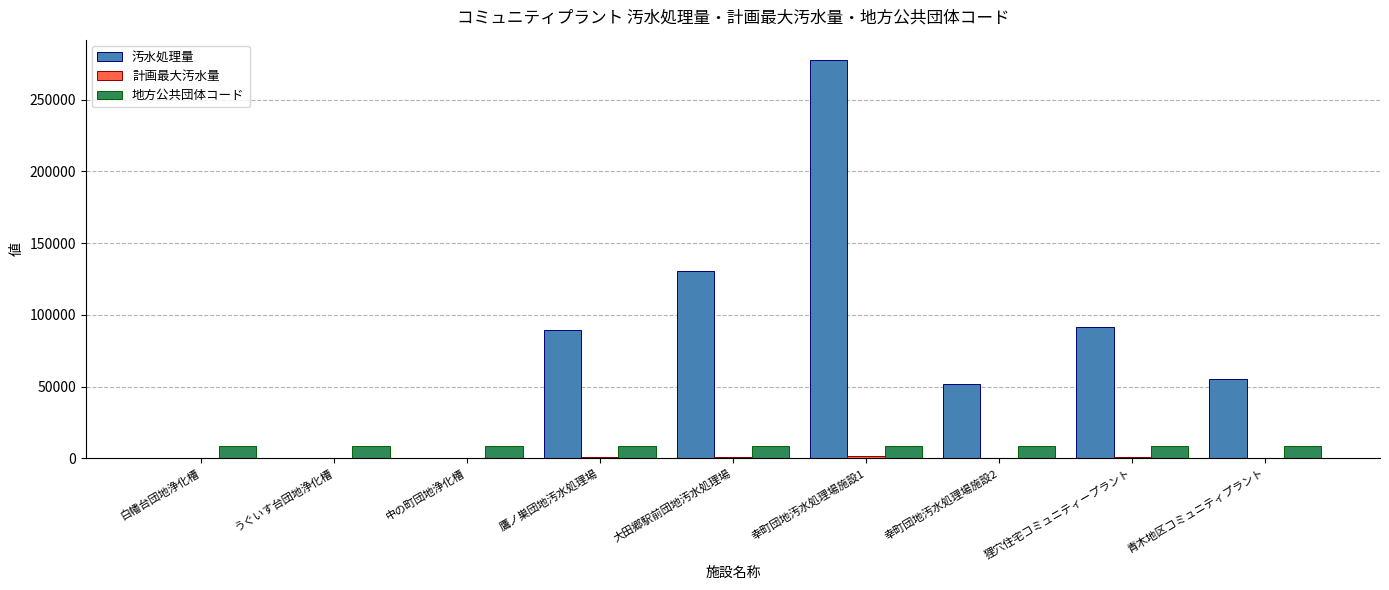

Are the bars horizontal?

No